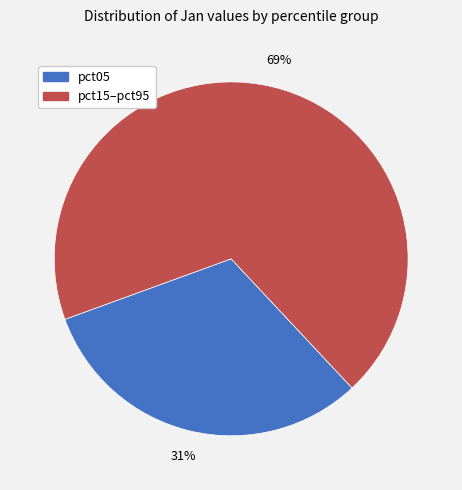

Which category has the biggest portion of the pie?

pct15–pct95